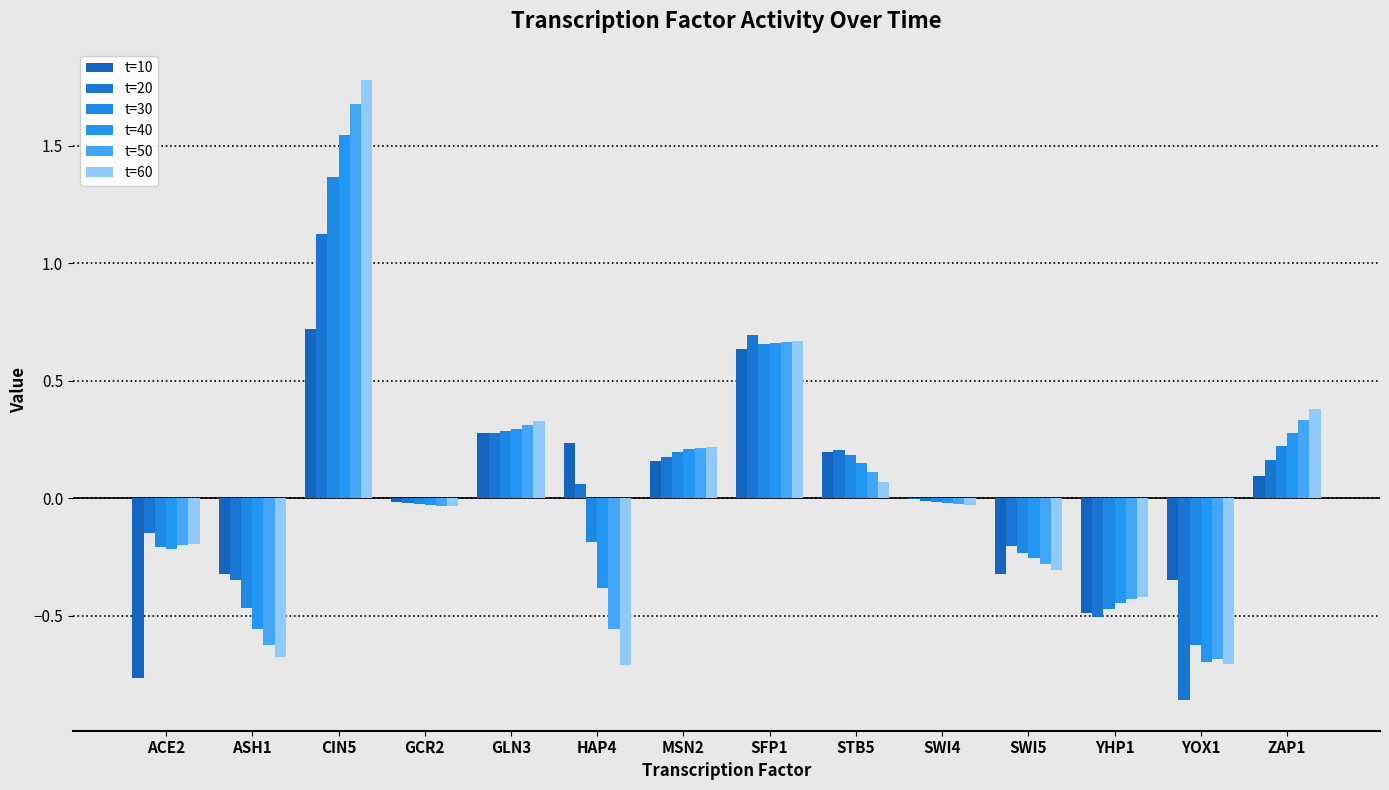

Reading left to right, list all the values displayed in this chart.

t=10: ACE2=-0.8	ASH1=-0.3	CIN5=0.7	GCR2=-0.0	GLN3=0.3	HAP4=0.2	MSN2=0.2	SFP1=0.6	STB5=0.2	SWI4=-0.0	SWI5=-0.3	YHP1=-0.5	YOX1=-0.3	ZAP1=0.1
t=20: ACE2=-0.1	ASH1=-0.3	CIN5=1.1	GCR2=-0.0	GLN3=0.3	HAP4=0.1	MSN2=0.2	SFP1=0.7	STB5=0.2	SWI4=-0.0	SWI5=-0.2	YHP1=-0.5	YOX1=-0.9	ZAP1=0.2
t=30: ACE2=-0.2	ASH1=-0.5	CIN5=1.4	GCR2=-0.0	GLN3=0.3	HAP4=-0.2	MSN2=0.2	SFP1=0.7	STB5=0.2	SWI4=-0.0	SWI5=-0.2	YHP1=-0.5	YOX1=-0.6	ZAP1=0.2
t=40: ACE2=-0.2	ASH1=-0.6	CIN5=1.5	GCR2=-0.0	GLN3=0.3	HAP4=-0.4	MSN2=0.2	SFP1=0.7	STB5=0.2	SWI4=-0.0	SWI5=-0.3	YHP1=-0.4	YOX1=-0.7	ZAP1=0.3
t=50: ACE2=-0.2	ASH1=-0.6	CIN5=1.7	GCR2=-0.0	GLN3=0.3	HAP4=-0.6	MSN2=0.2	SFP1=0.7	STB5=0.1	SWI4=-0.0	SWI5=-0.3	YHP1=-0.4	YOX1=-0.7	ZAP1=0.3
t=60: ACE2=-0.2	ASH1=-0.7	CIN5=1.8	GCR2=-0.0	GLN3=0.3	HAP4=-0.7	MSN2=0.2	SFP1=0.7	STB5=0.1	SWI4=-0.0	SWI5=-0.3	YHP1=-0.4	YOX1=-0.7	ZAP1=0.4